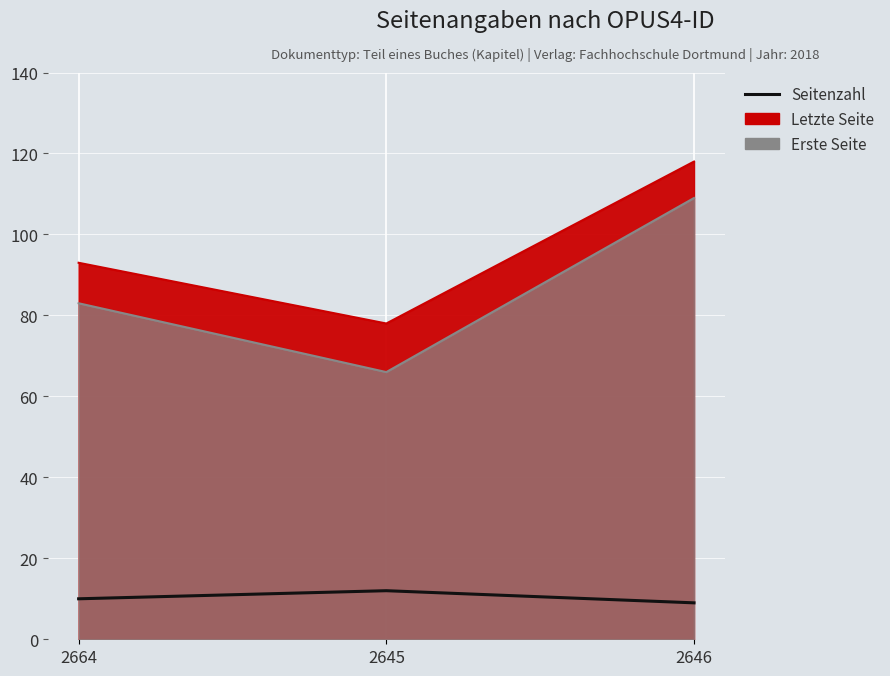

Between 2664 and 2646, which is larger?

2664